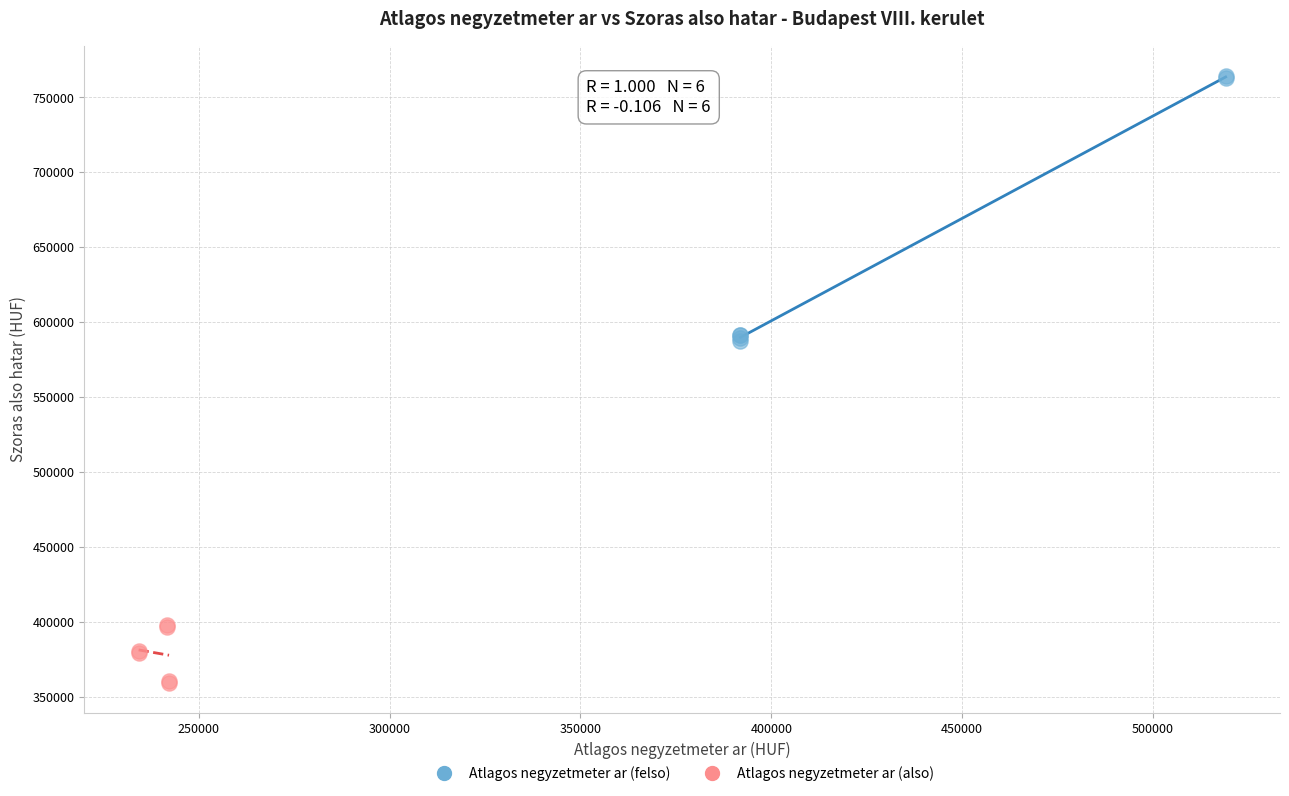

Which series has the largest Y range (max minus min)?

Atlagos negyzetmeter ar (felso)